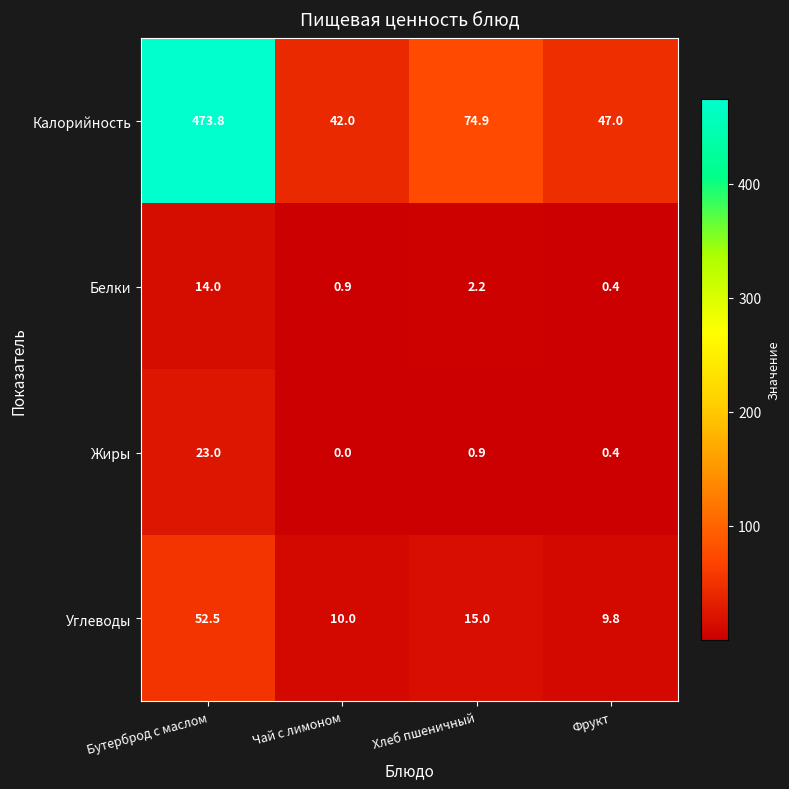

Reading left to right, list all the values displayed in this chart.

Калорийность: Бутерброд с маслом=473.8	Чай с лимоном=42.0	Хлеб пшеничный=74.9	Фрукт=47.0
Белки: Бутерброд с маслом=14.0	Чай с лимоном=0.9	Хлеб пшеничный=2.2	Фрукт=0.4
Жиры: Бутерброд с маслом=23.0	Чай с лимоном=0.0	Хлеб пшеничный=0.9	Фрукт=0.4
Углеводы: Бутерброд с маслом=52.5	Чай с лимоном=10.0	Хлеб пшеничный=15.0	Фрукт=9.8